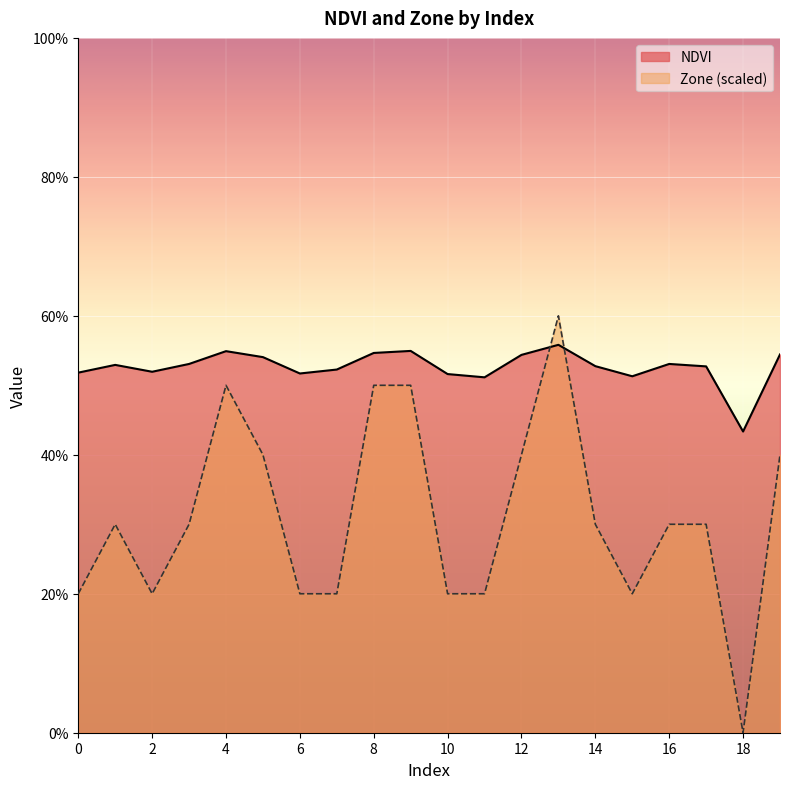

What is the value of the NDVI point at the 13th from the left?

0.5